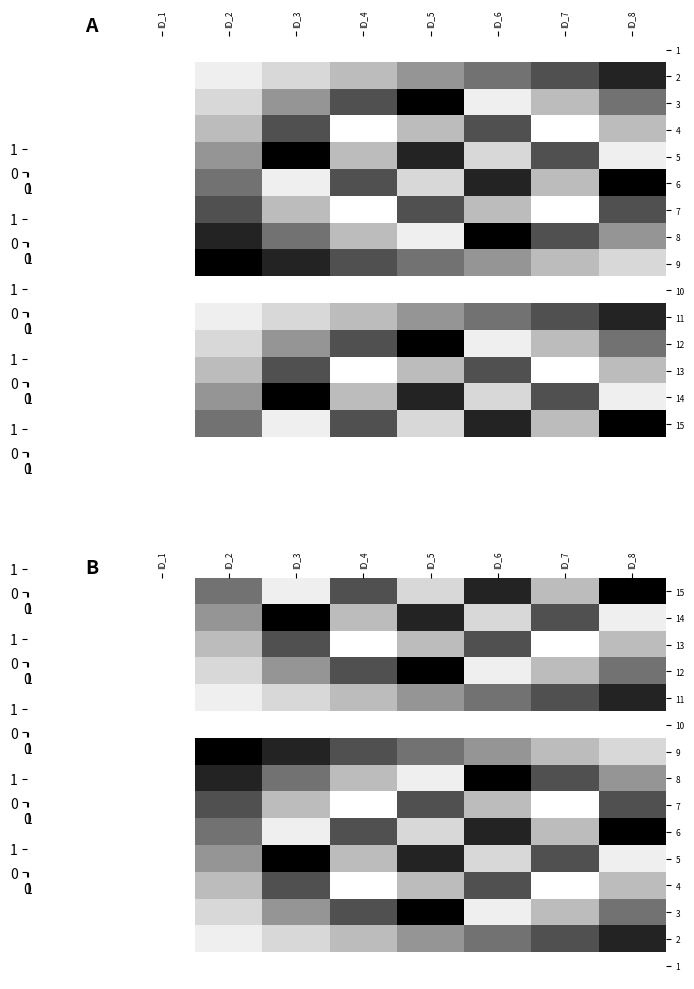

The 14 series shows 7 at ID_5. True or false?

True